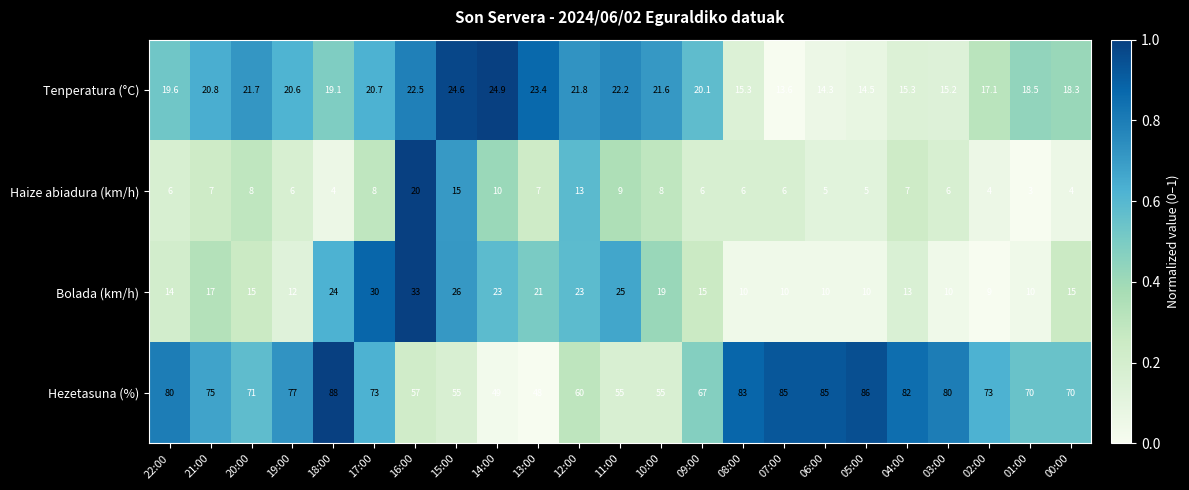

The value of Haize abiadura (km/h) at 14:00 is 10.0. True or false?

True